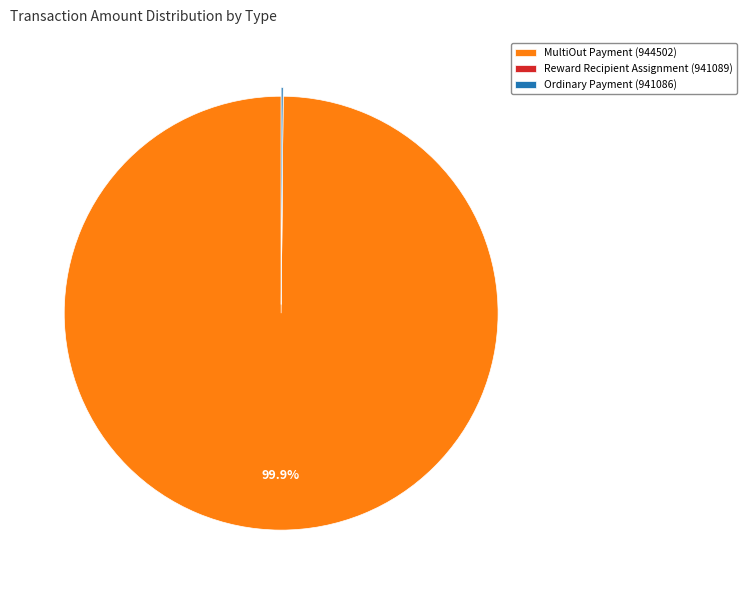

To the nearest percent, what is the difference between the largest and smallest slice percentages?

100%